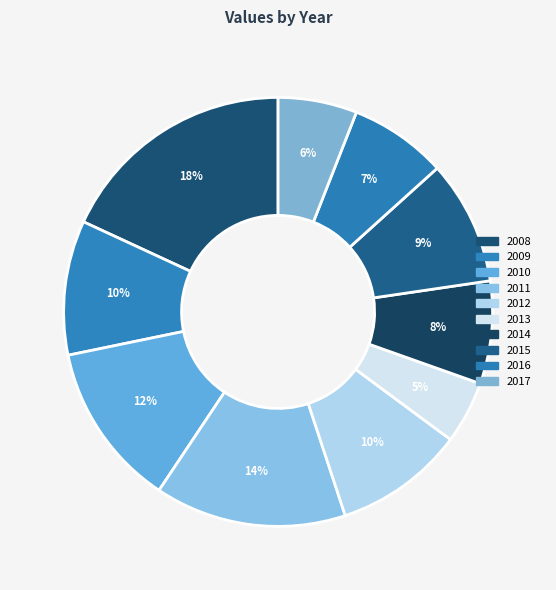

What is the change in value from 2011 to 2014?

-190